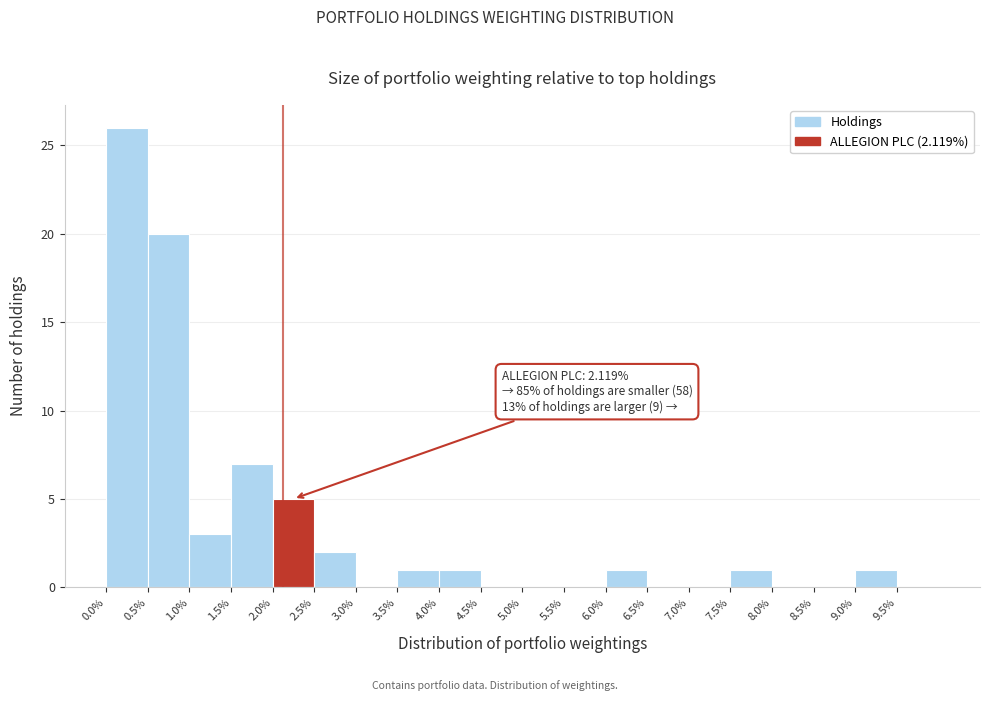

Over which range of the x-axis is the bar tallest?

0.0 to 0.5